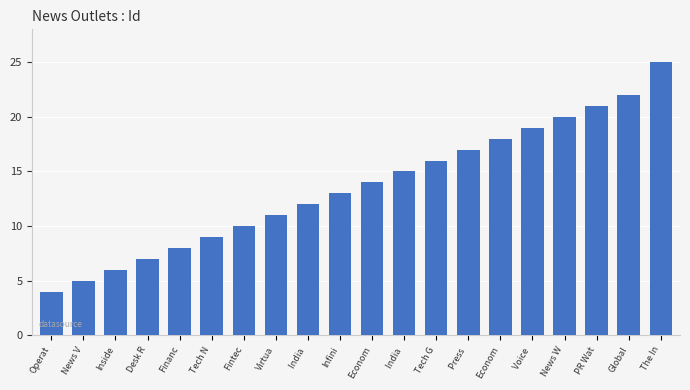

The chart shows a value of 26 at Voice . True or false?

False